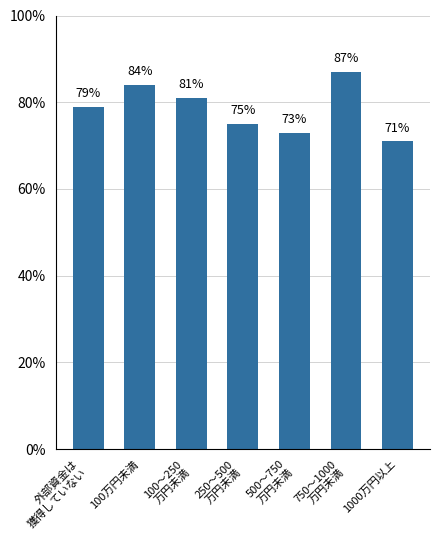

List the labels in order of value, smallest first.

1000万円以上, 500〜750
万円未満, 250〜500
万円未満, 外部資金は
獲得していない, 100〜250
万円未満, 100万円未満, 750〜1000
万円未満